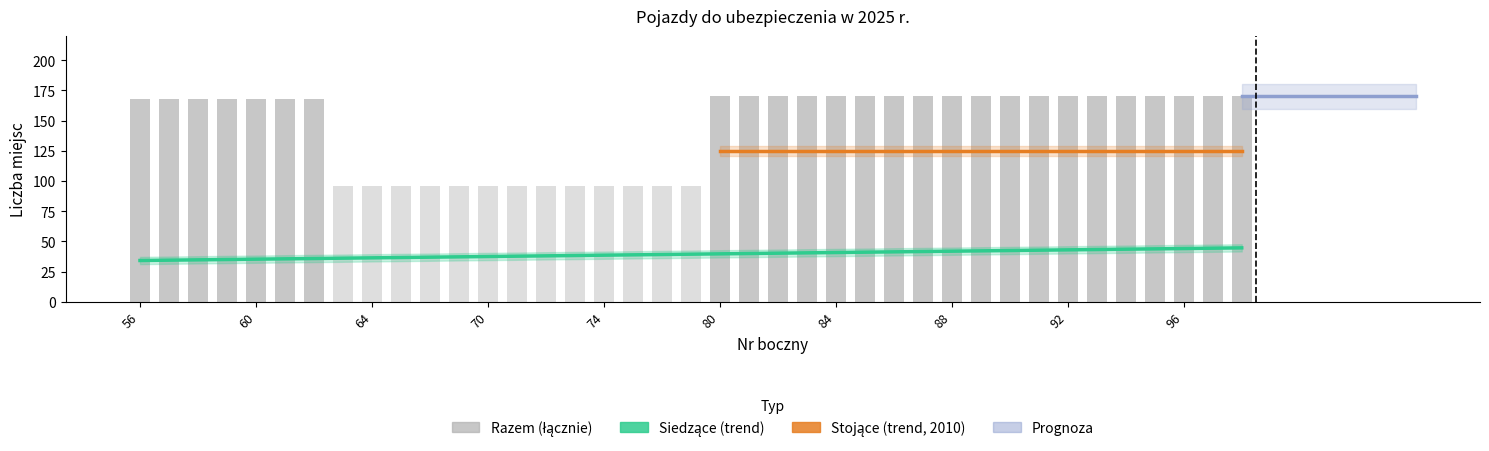

Which series has the largest range (max minus min)?

Razem